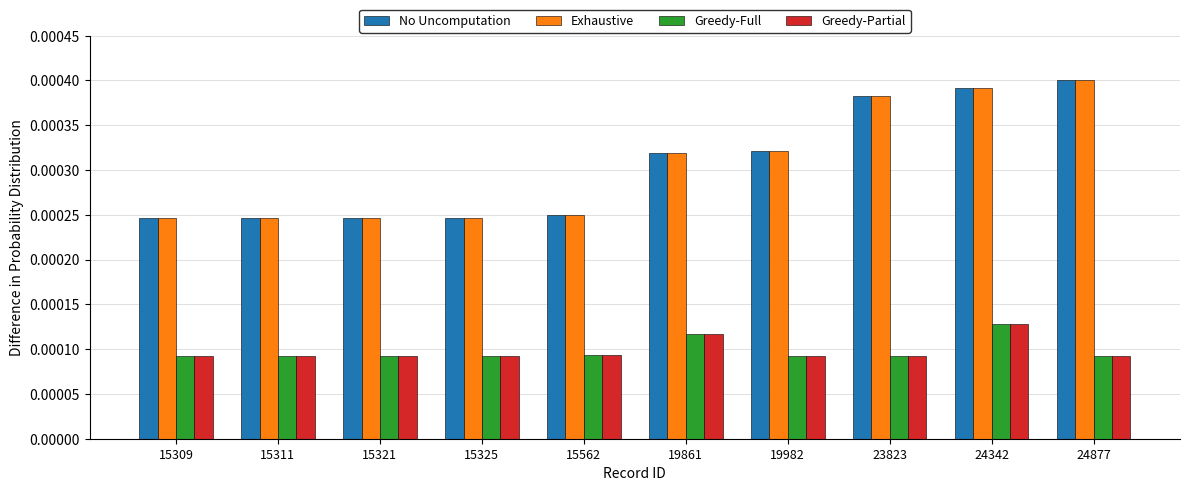

Is the value of Greedy-Full at 23823 greater than the value of Exhaustive at 19861?

No